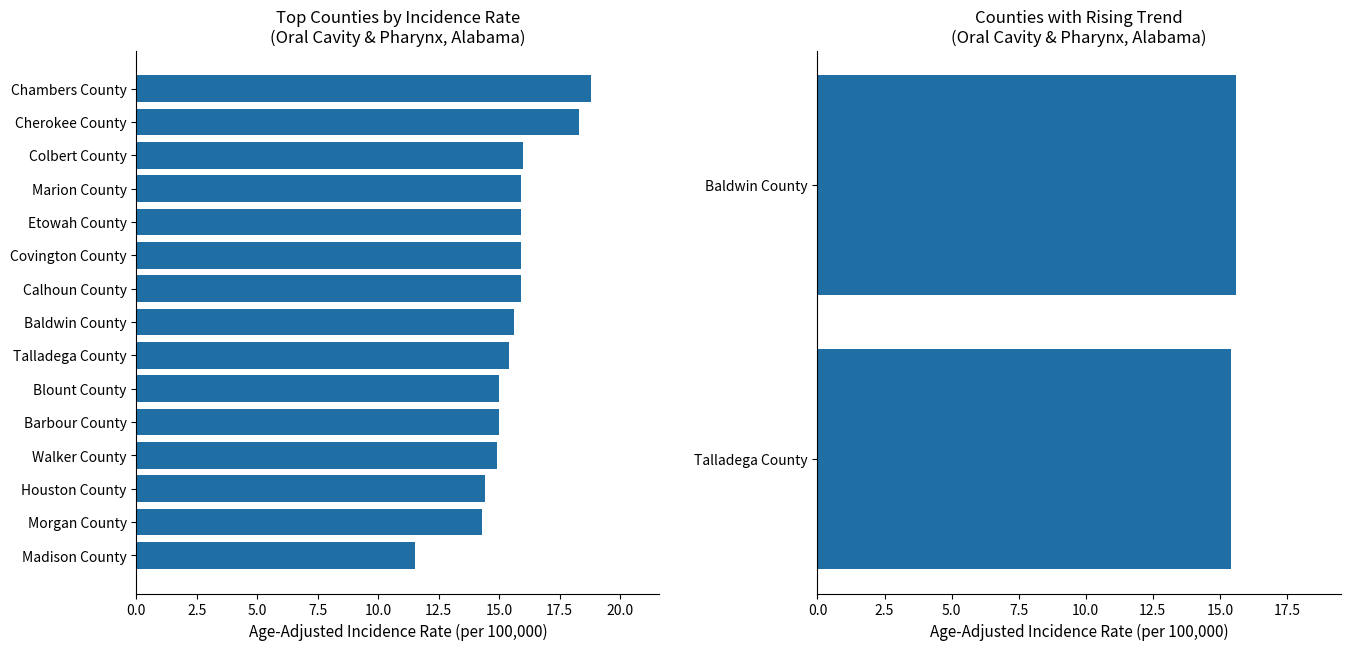

The chart shows a value of 7.2 at Blount County. True or false?

False